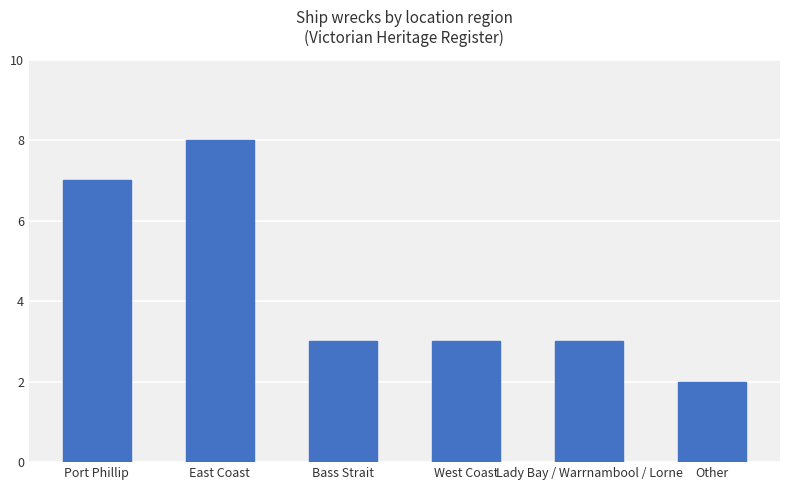

At which category does the chart reach its peak across all series?

East Coast